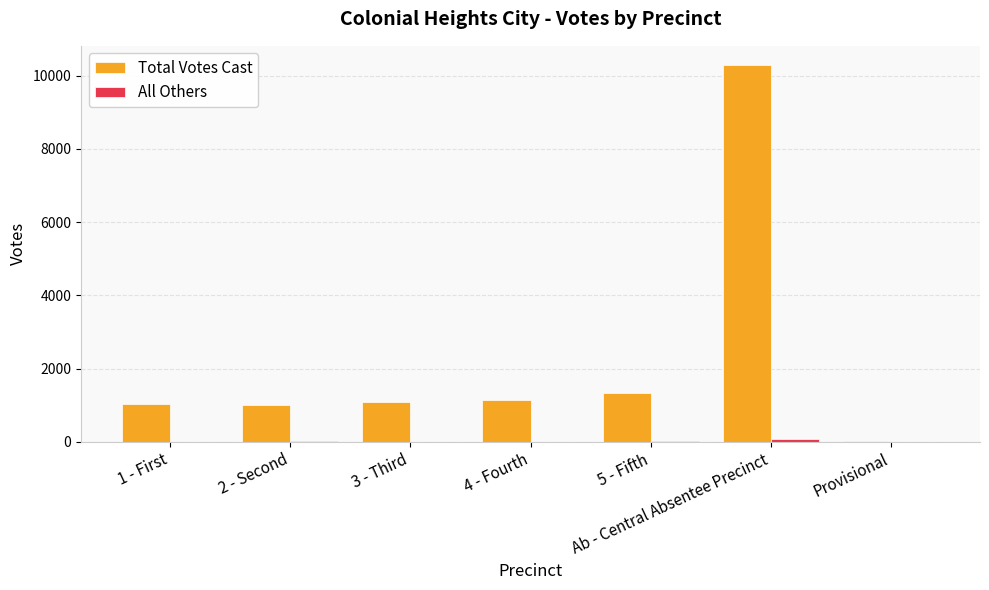

How many categories are shown in the chart?

7